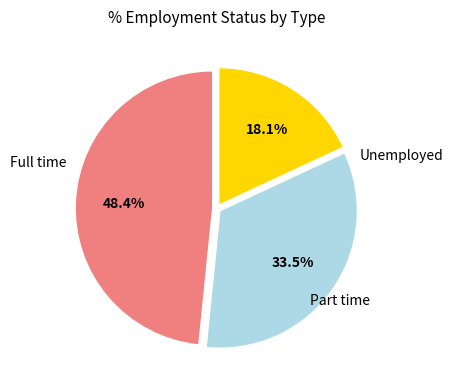

How many segments does this pie chart have?

3